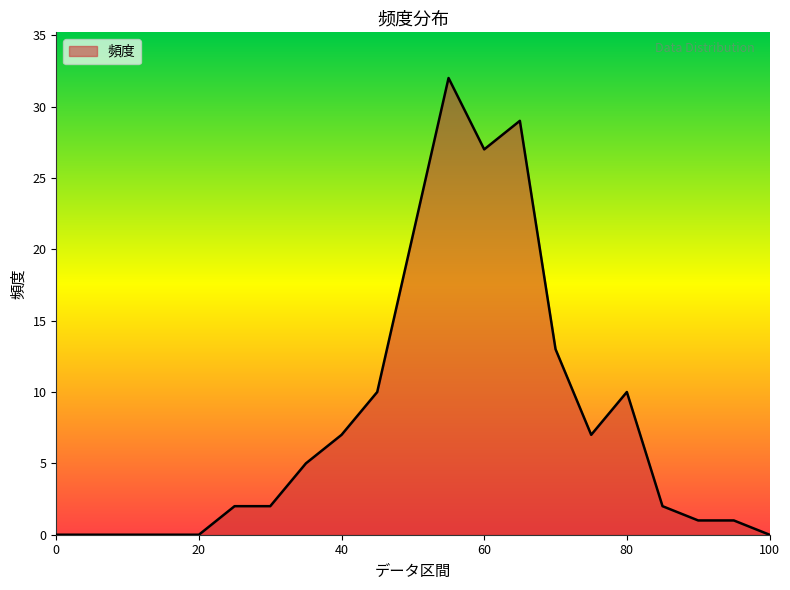

How many categories are shown in the chart?

21